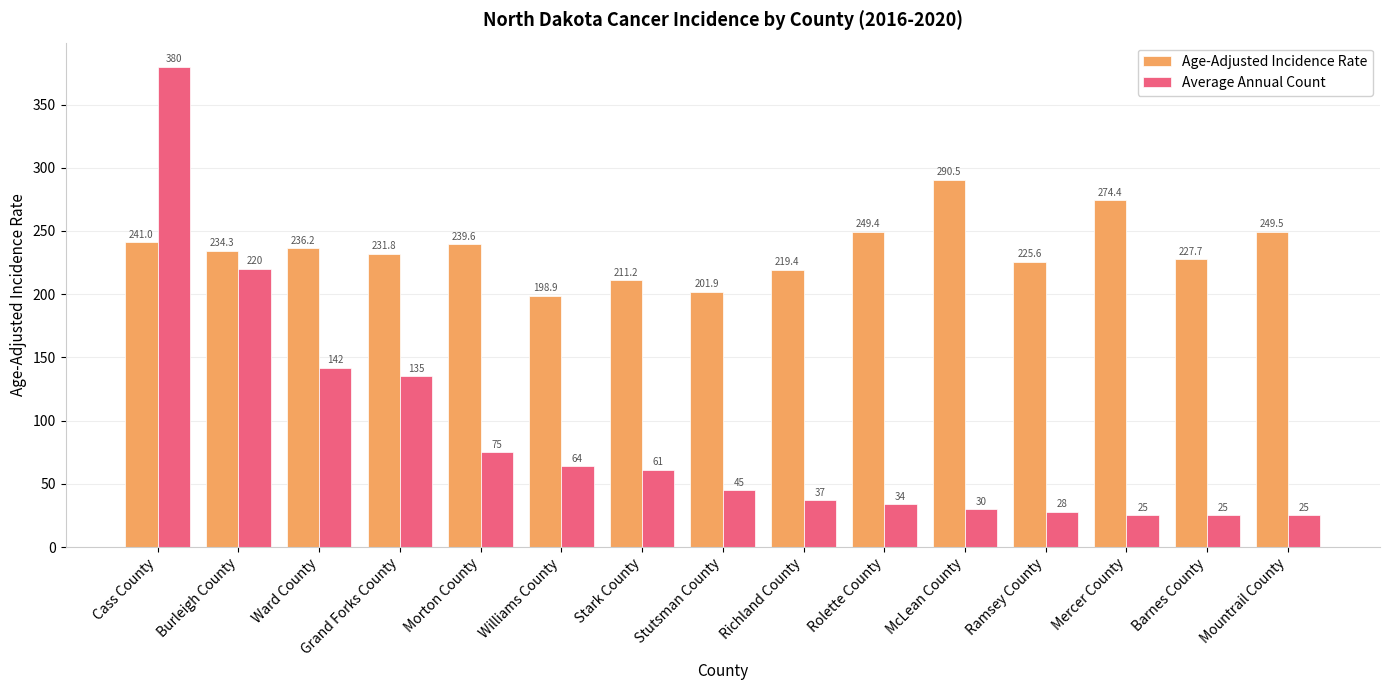

What is the lowest value of the Average Annual Count series?

25.0